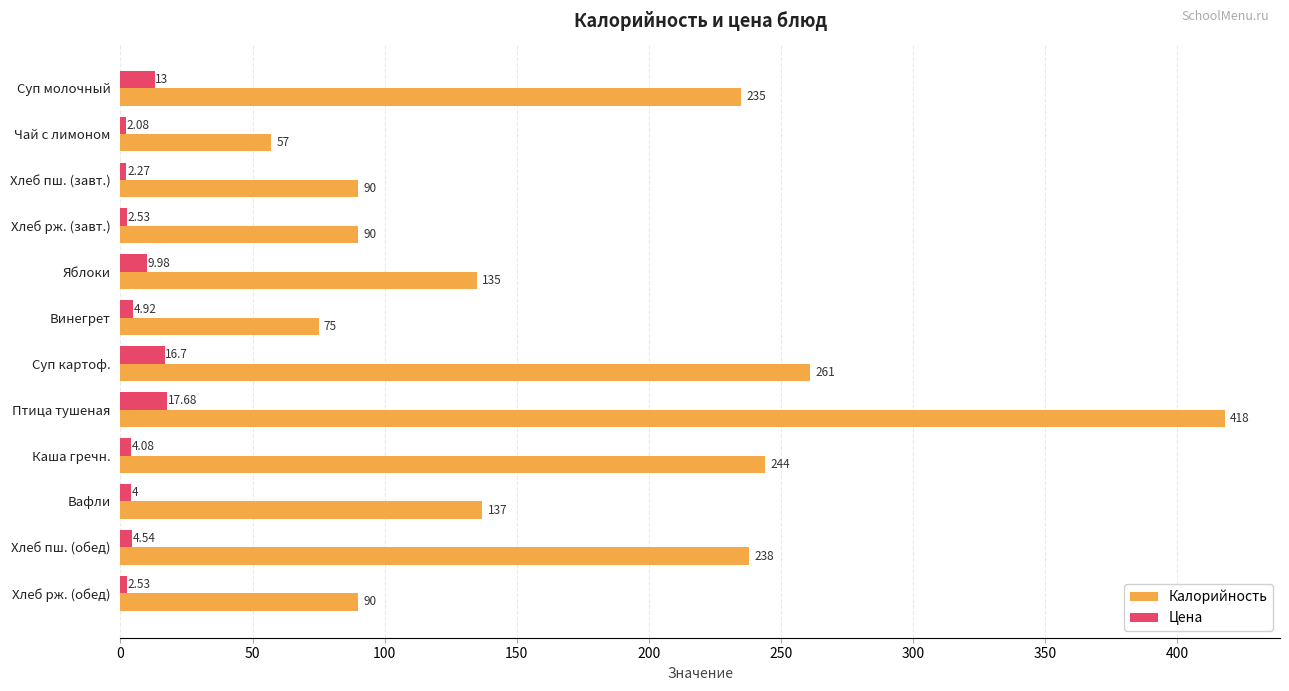

Which category has the highest value in the Цена series?

Птица тушеная